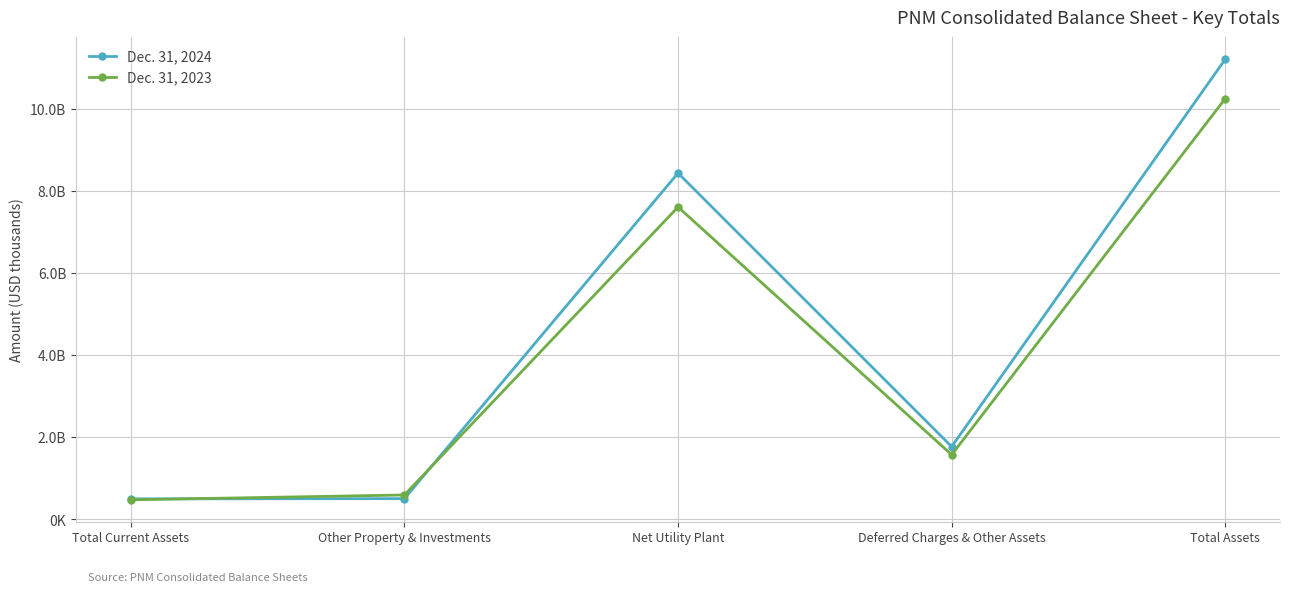

After their last crossing, which series has the higher values: Dec. 31, 2023 or Dec. 31, 2024?

Dec. 31, 2024